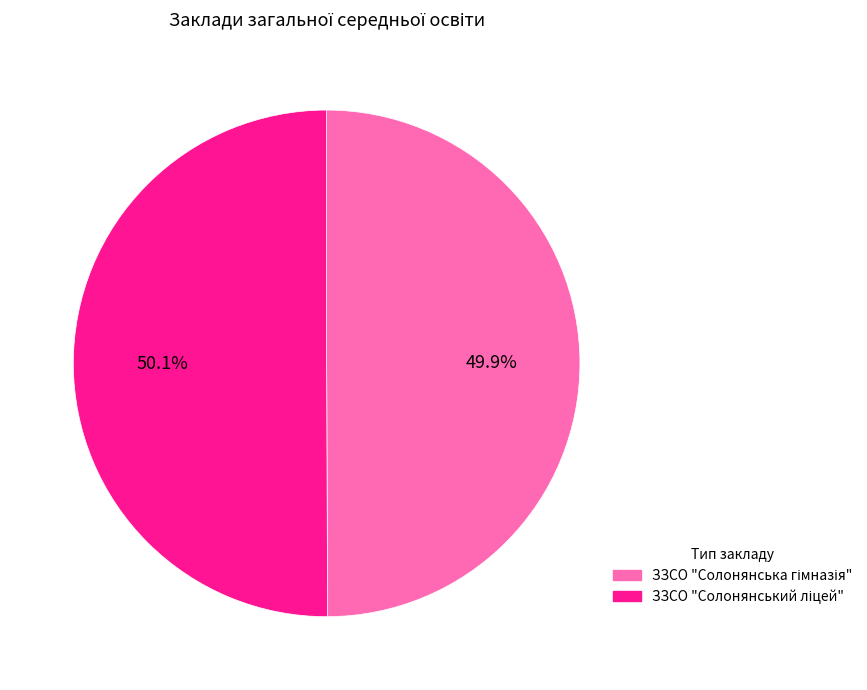

Count the number of slices in the pie.

2